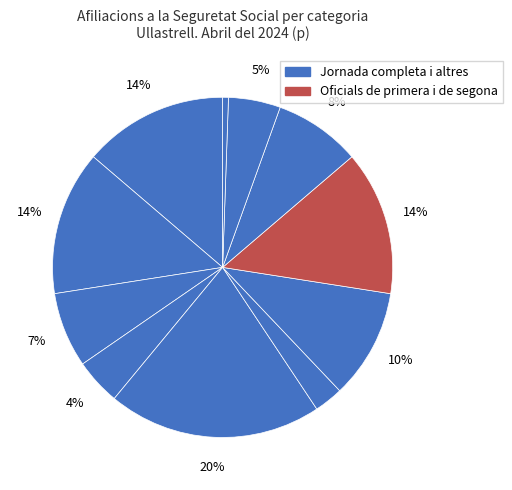

How many segments does this pie chart have?

11